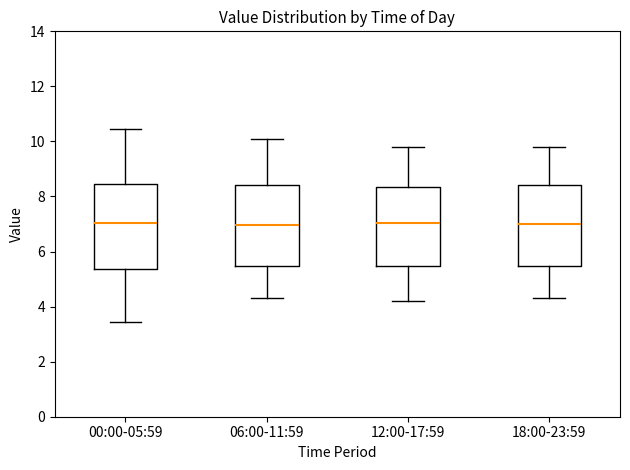

Where does the upper whisker of the box for 18:00-23:59 end on the y-axis? The values are not printed on the chart, so give them approximately, as read against the axis.

9.8